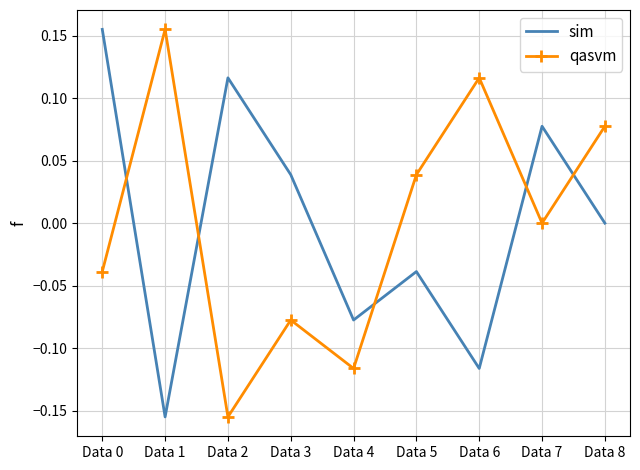

Where is the first local maximum for qasvm?

Data 1